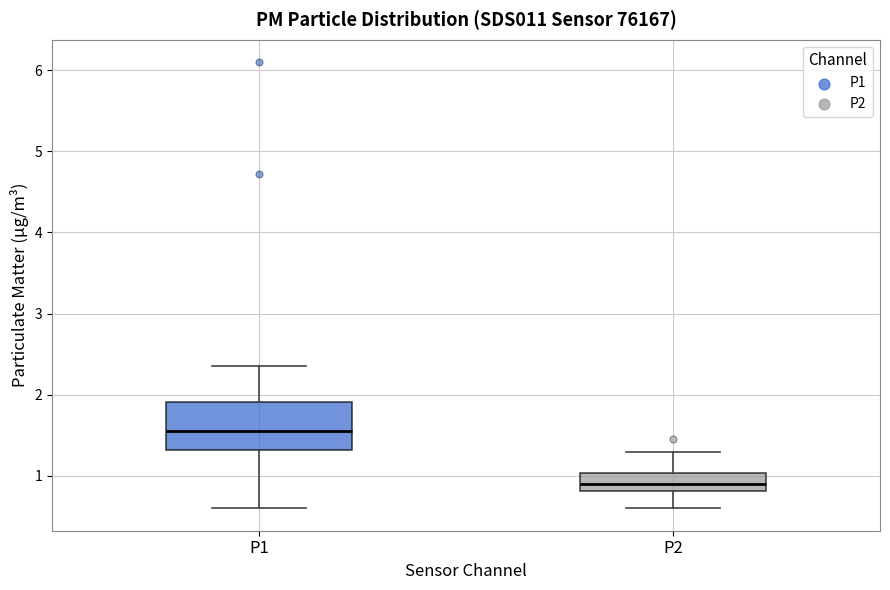

Where is the upper edge of the box for P1 on the y-axis? The values are not printed on the chart, so give them approximately, as read against the axis.

1.9